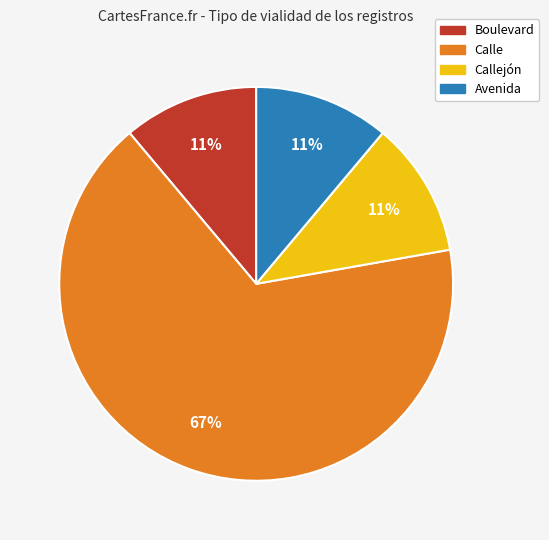

Does any single category account for the majority?

Yes